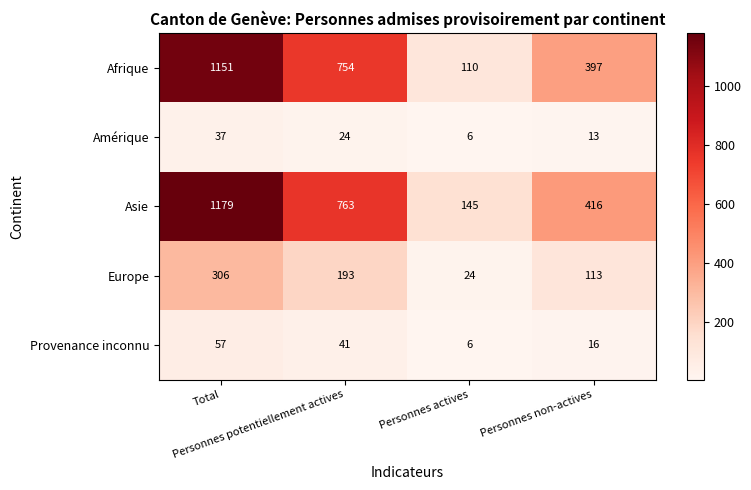

What is the spread (max minus min) of values at Personnes potentiellement actives?

739